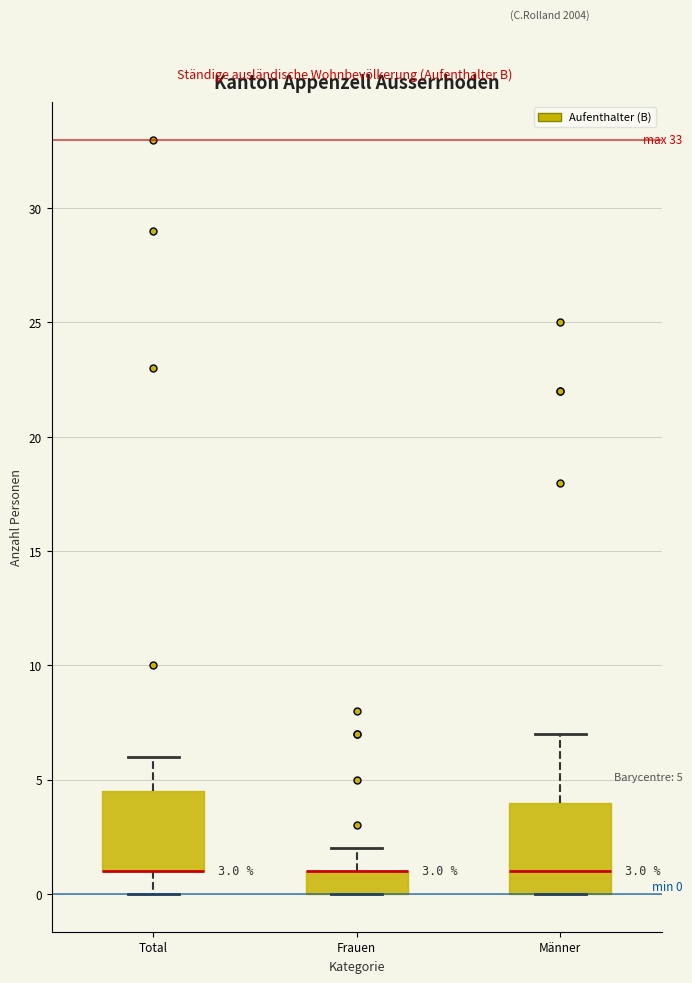

Which box is the tallest, from its lower edge to its upper edge?

Männer